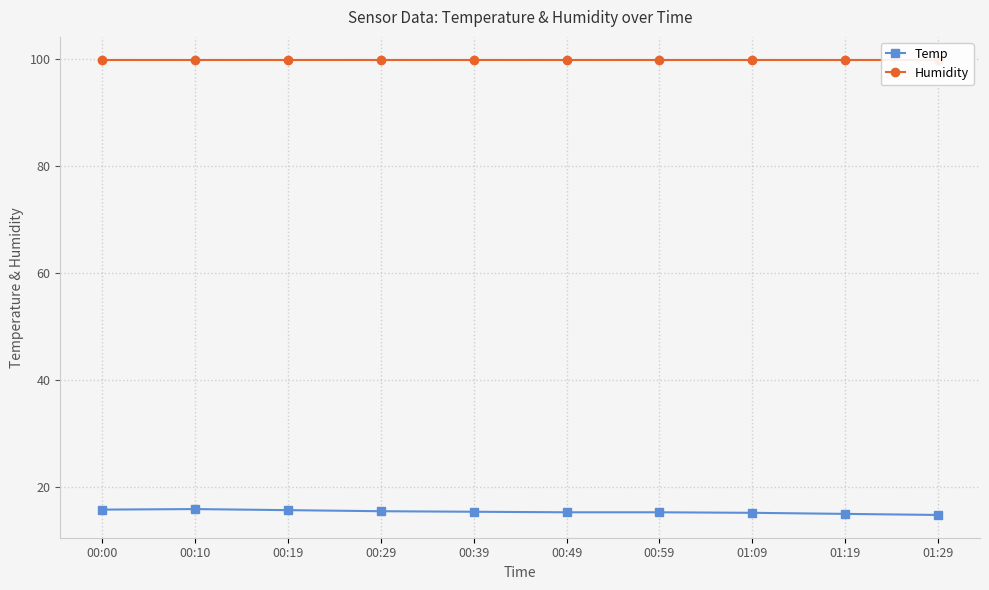

Which category has the lowest value in the Humidity series?

00:00